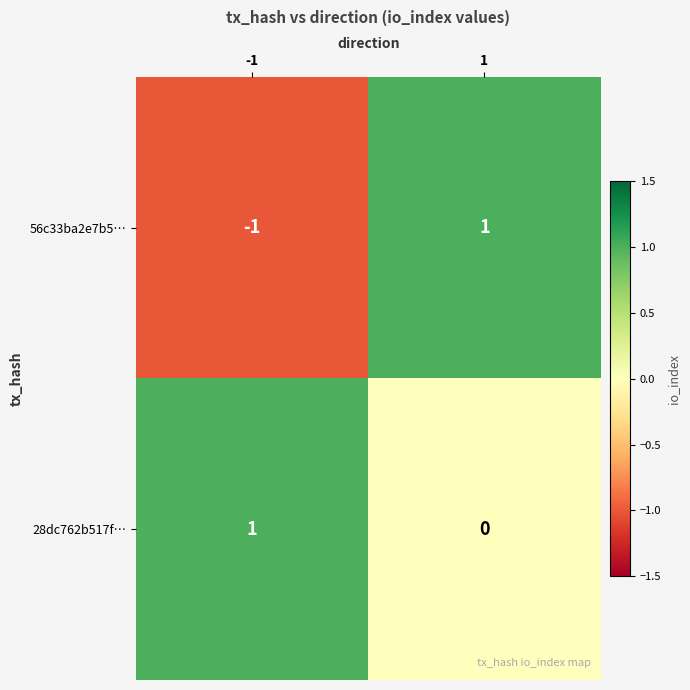

List the series in order of their overall mean, lowest first.

56c33ba2e7b5…, 28dc762b517f…